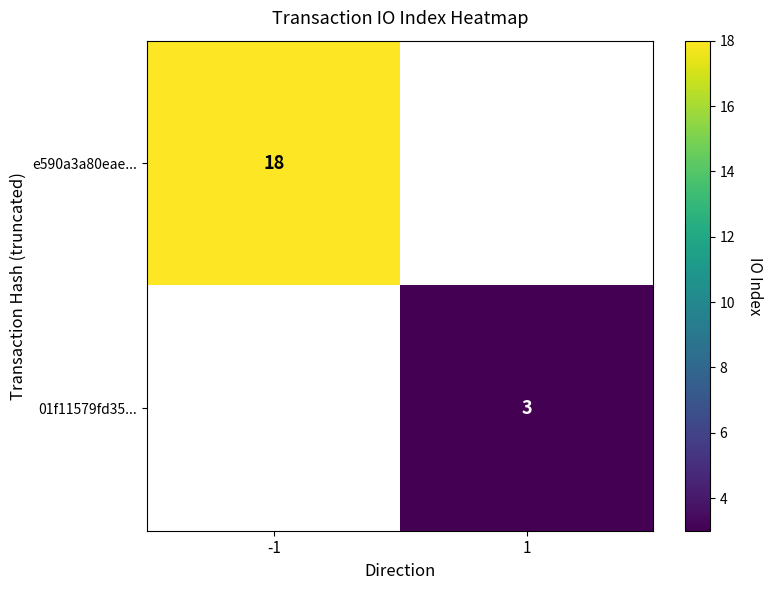

Is the value of e590a3a80eae... at -1 greater than the value of 01f11579fd35... at 1?

Yes